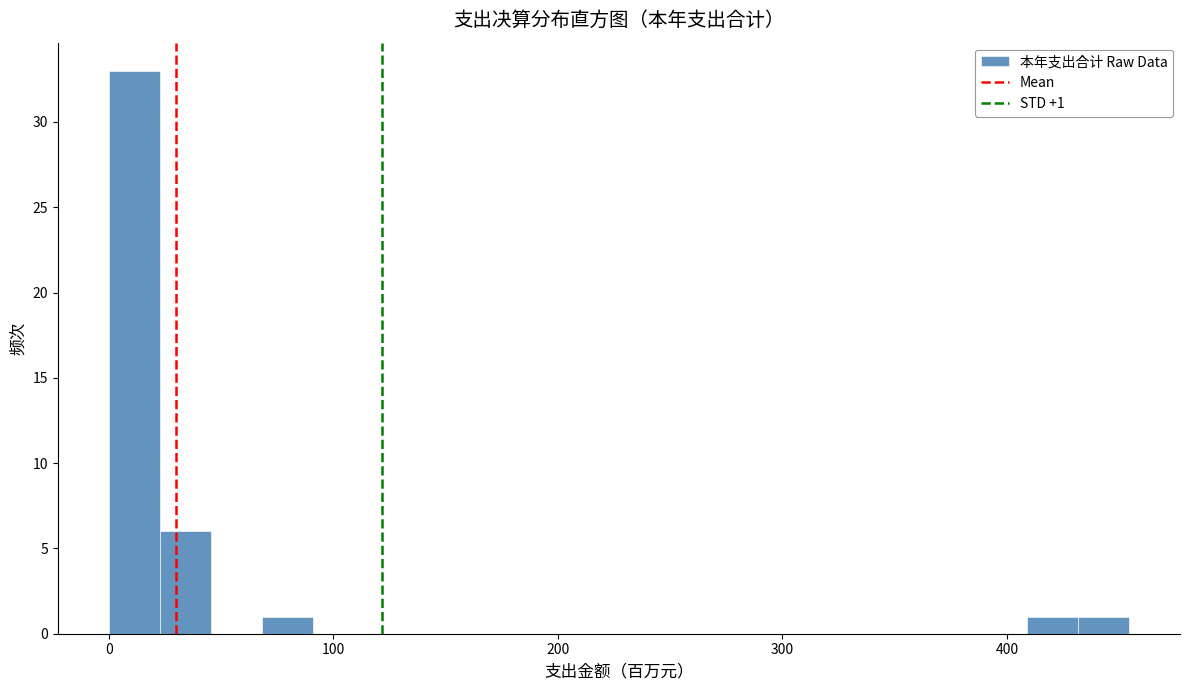

Read against the x-axis, roughly where is the centre of the tallest bar?

10